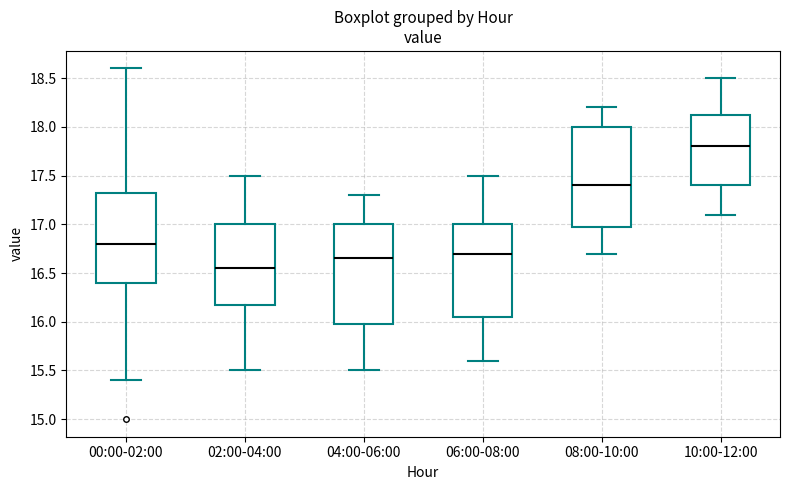

Reading left to right, transcribe this box plot: for each box, give where its median line is, the range the box spans, and where its two whiskers end, as read against the y-axis. The values are not printed on the chart, so give them approximately, as read against the axis.

00:00-02:00: median 16.80, box 16.40 to 17.35, whiskers 15.40 to 18.60
02:00-04:00: median 16.55, box 16.20 to 17.00, whiskers 15.50 to 17.50
04:00-06:00: median 16.65, box 16.00 to 17.00, whiskers 15.50 to 17.30
06:00-08:00: median 16.70, box 16.05 to 17.00, whiskers 15.60 to 17.50
08:00-10:00: median 17.40, box 17.00 to 18.00, whiskers 16.70 to 18.20
10:00-12:00: median 17.80, box 17.40 to 18.15, whiskers 17.10 to 18.50